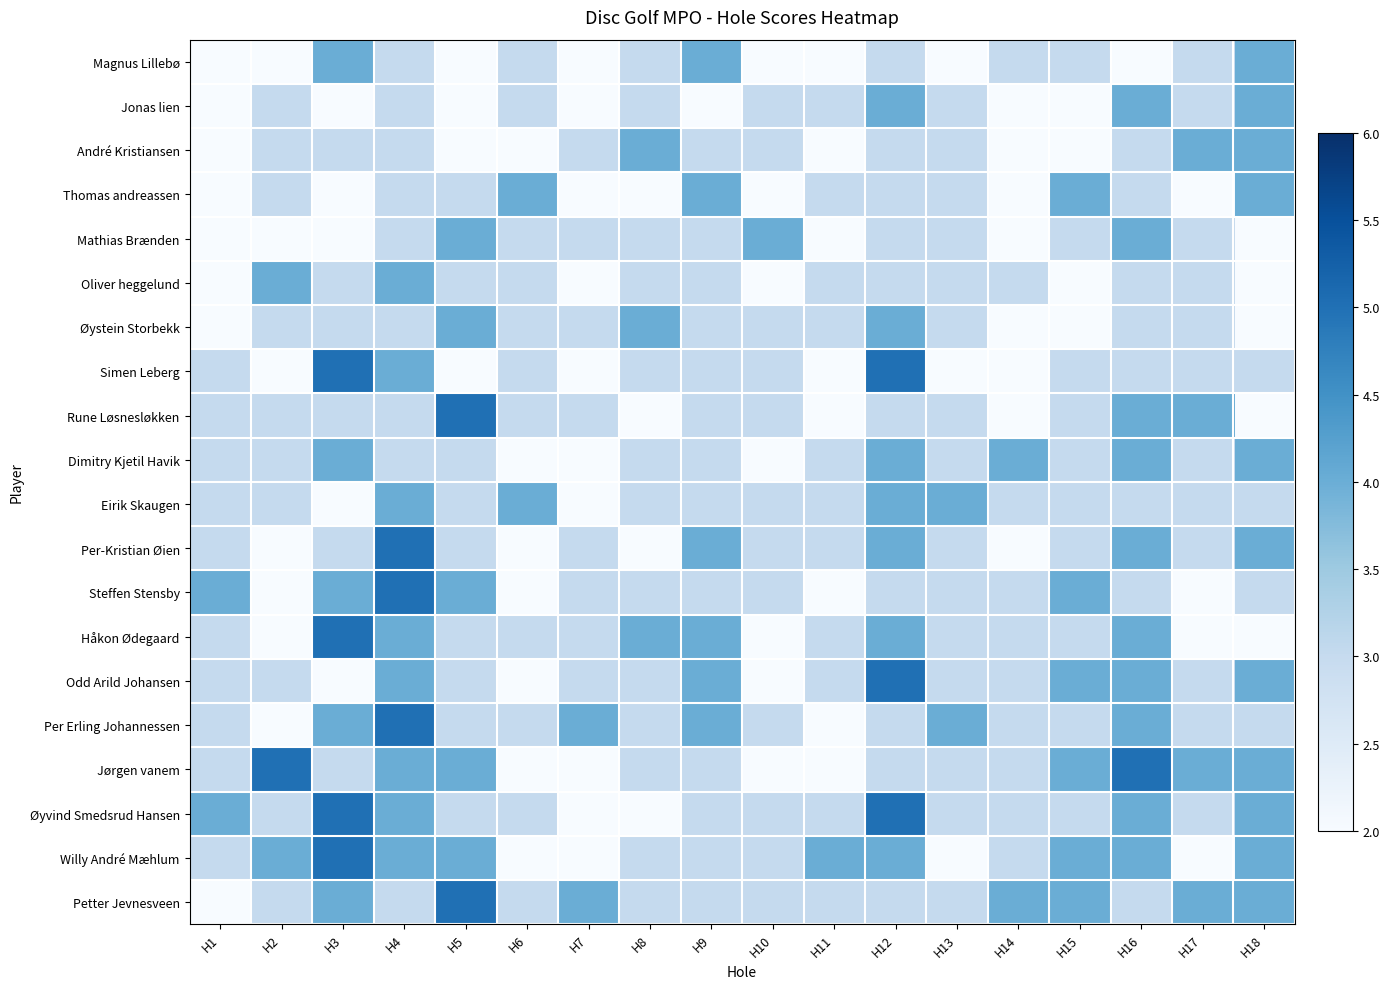

At which category is the sum across all series the highest?

H4